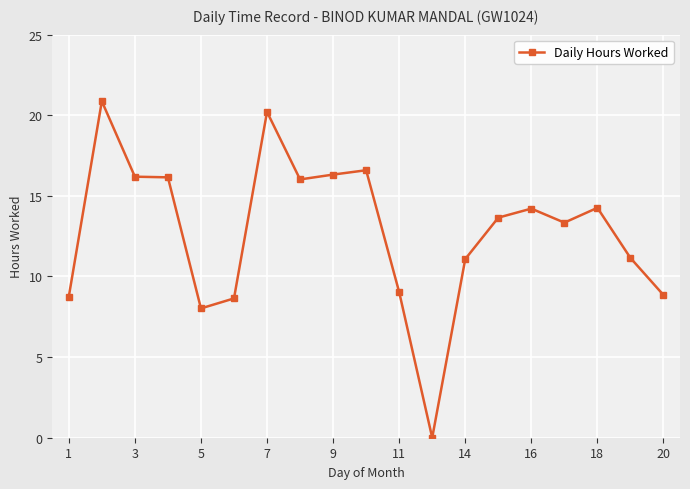

True or false: the data has more than 2 interior local peaks.

True